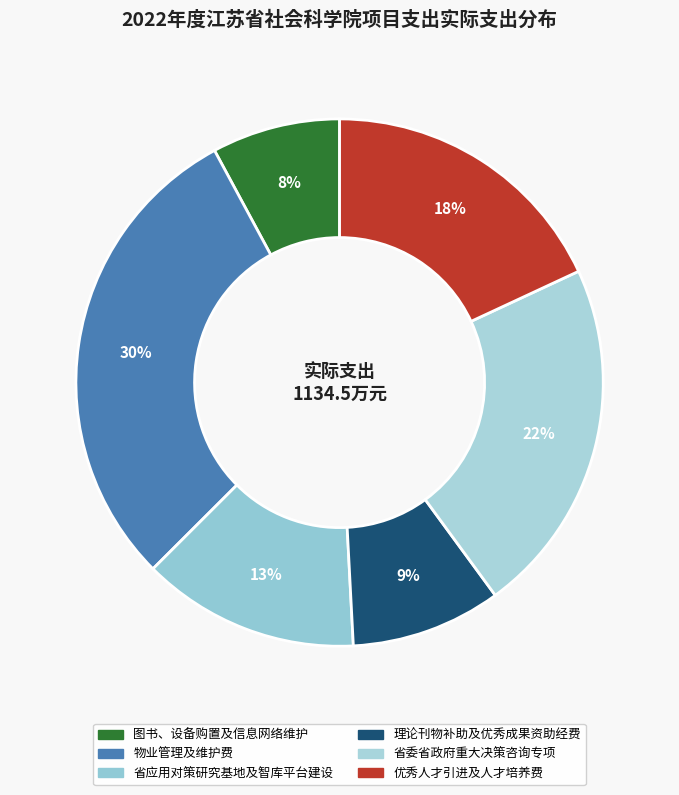

Is 优秀人才引进及人才培养费 the majority of the pie?

No